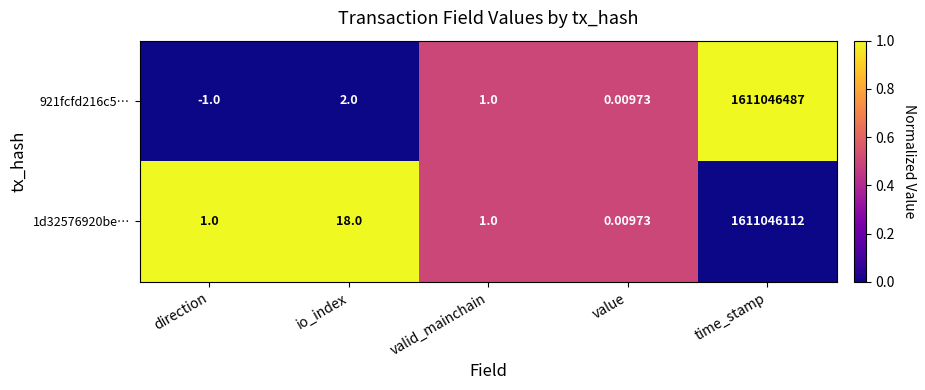

Where does the 921fcfd216c5… series first go above 1?

io_index